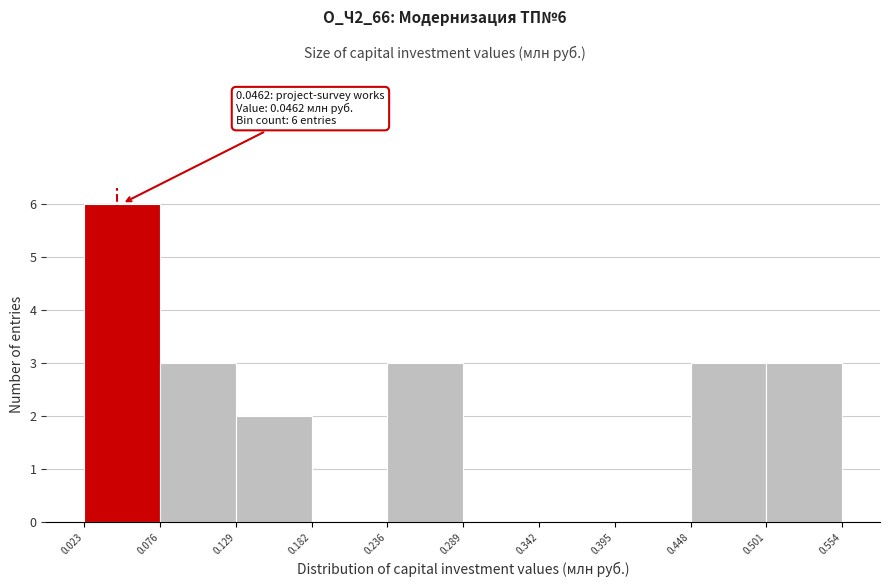

Which range on the x-axis has the tallest bar?

0.023 to 0.076